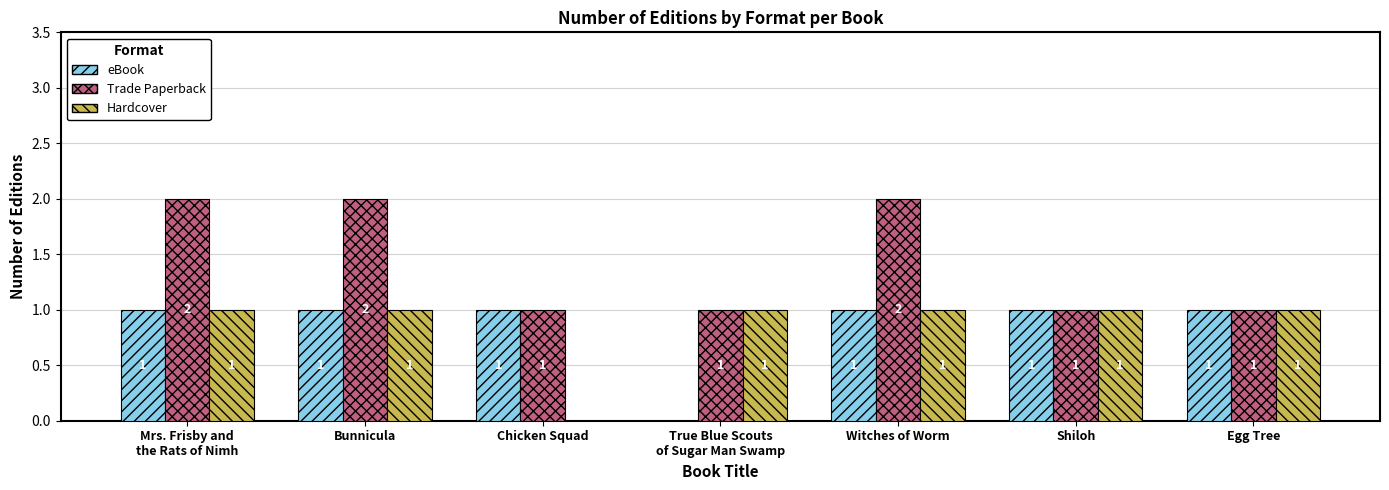

What is the highest value of the Trade Paperback series?

2